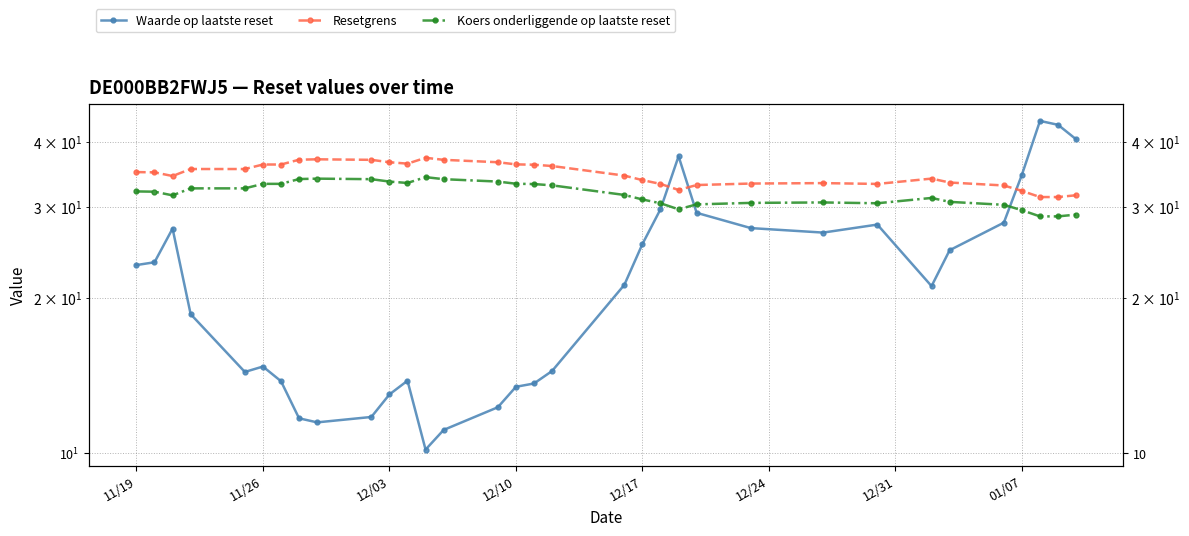

What is the maximum value for Waarde op laatste reset?

44.0